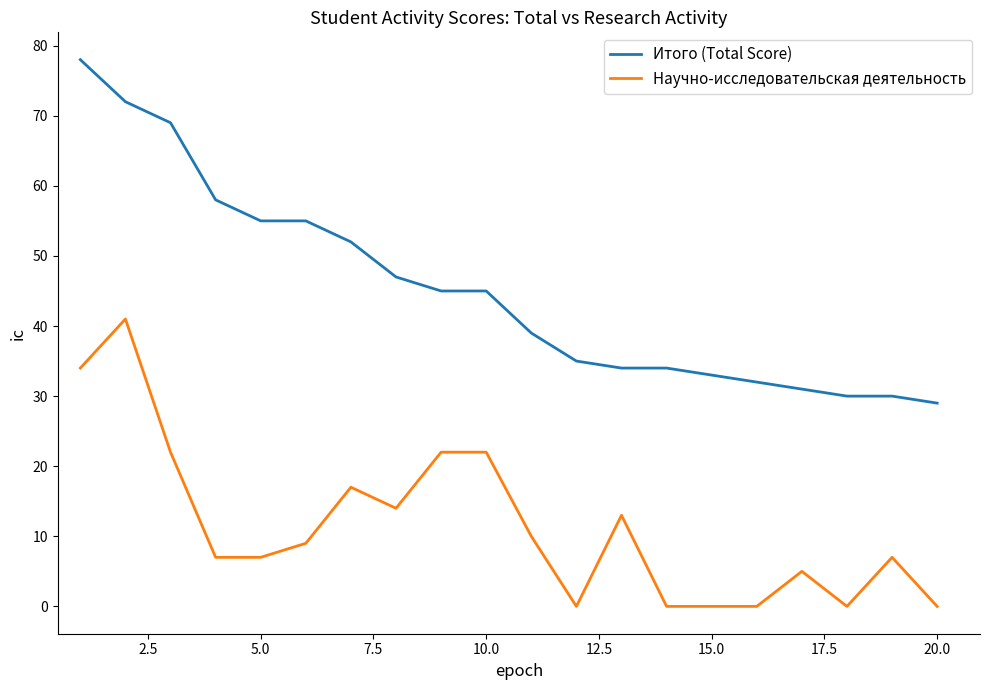

What is the greatest value displayed?

78